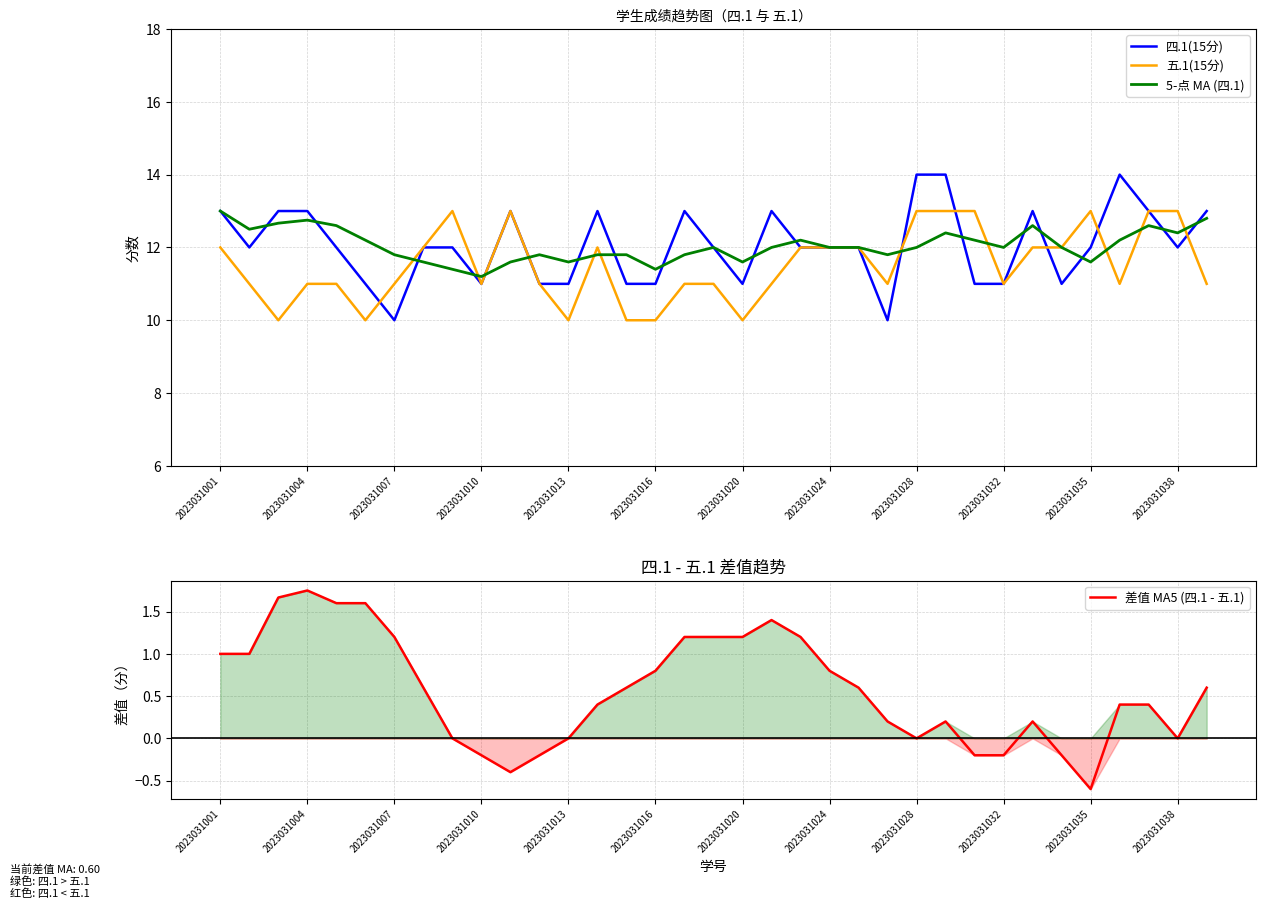

Which series has the largest total across all categories?

四.1(15分)